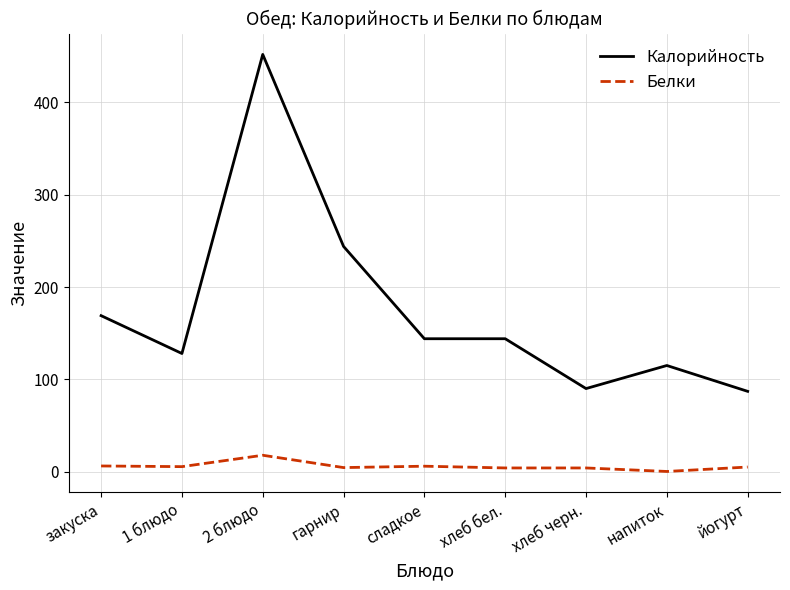

What is the highest value of the Белки series?

17.8